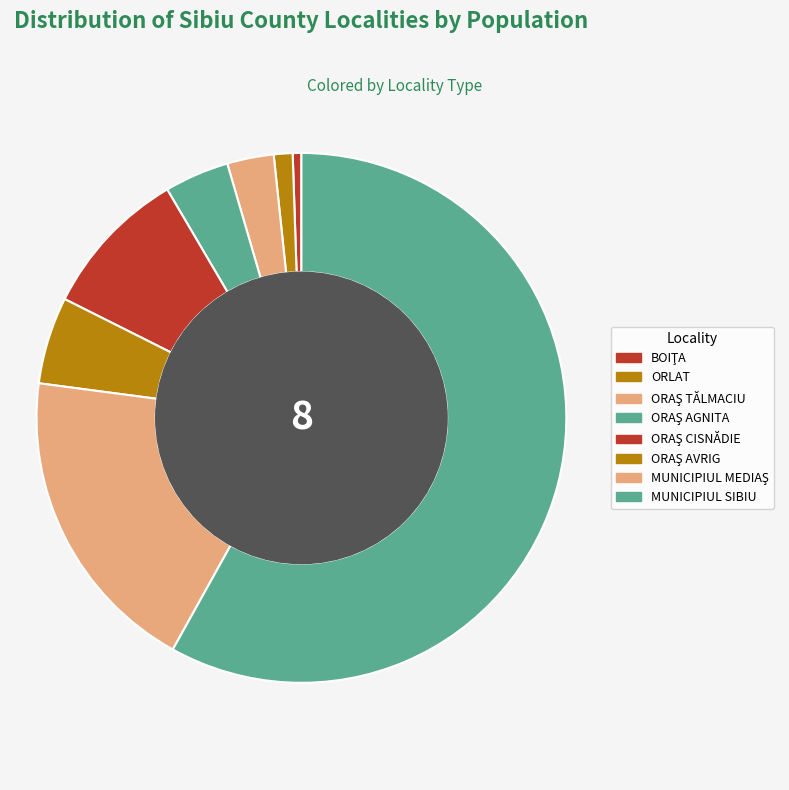

Which has a higher value, ORAŞ TĂLMACIU or ORAŞ CISNĂDIE?

ORAŞ CISNĂDIE